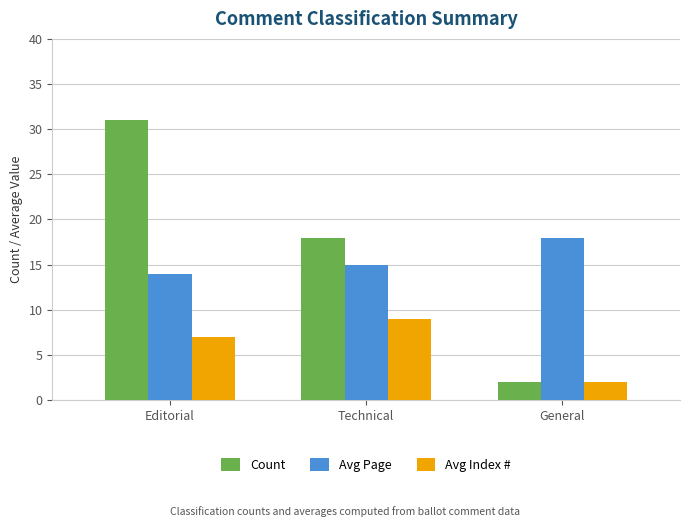

Between Editorial and General, which series saw the biggest shift?

Count